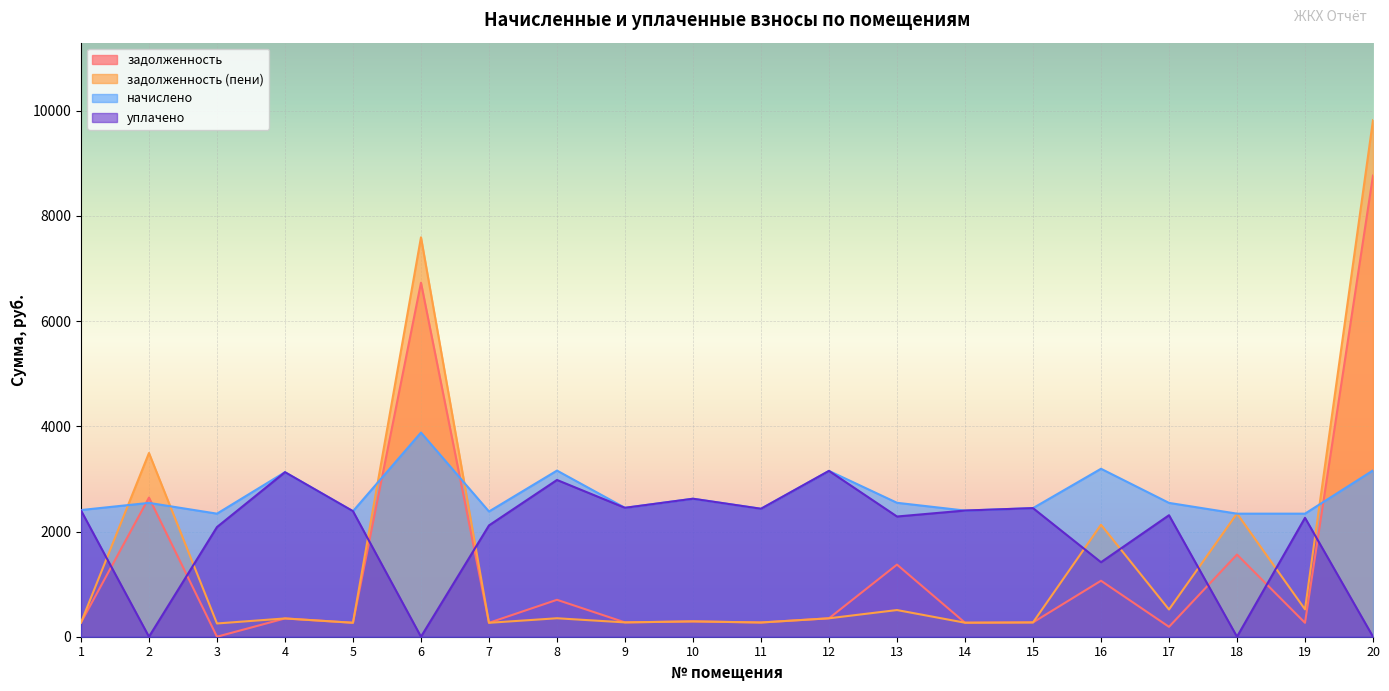

How many intersections are there between задолженность and уплачено?

7